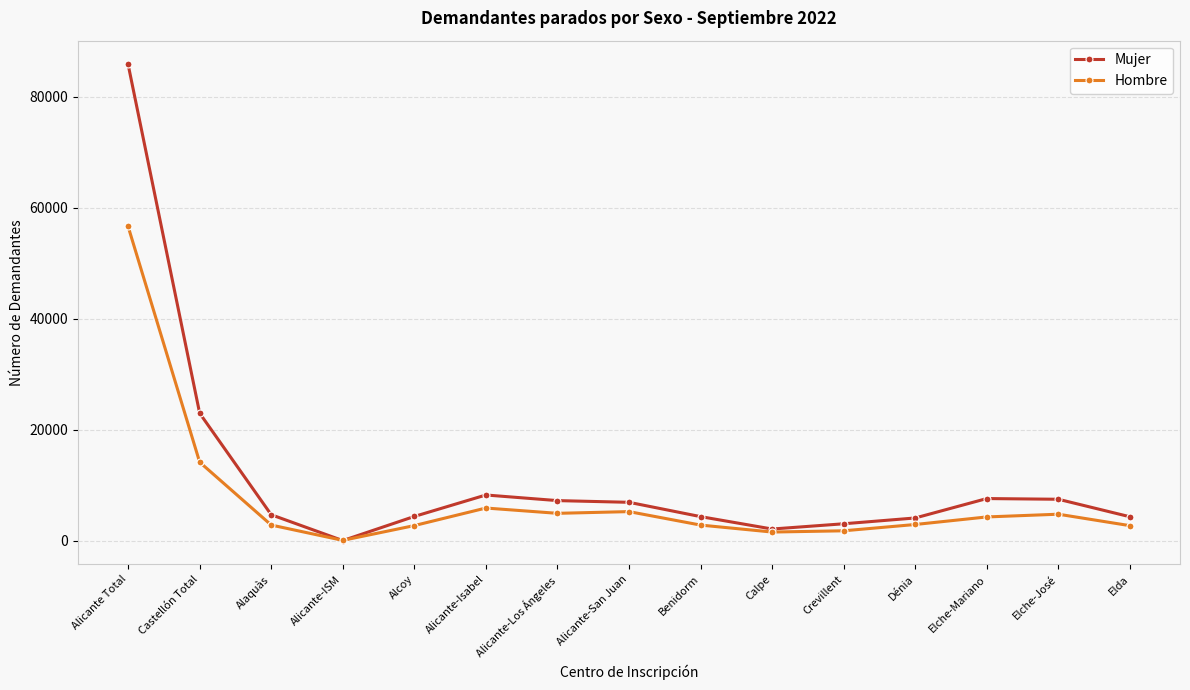

At which label does Mujer reach its minimum?

Alicante-ISM